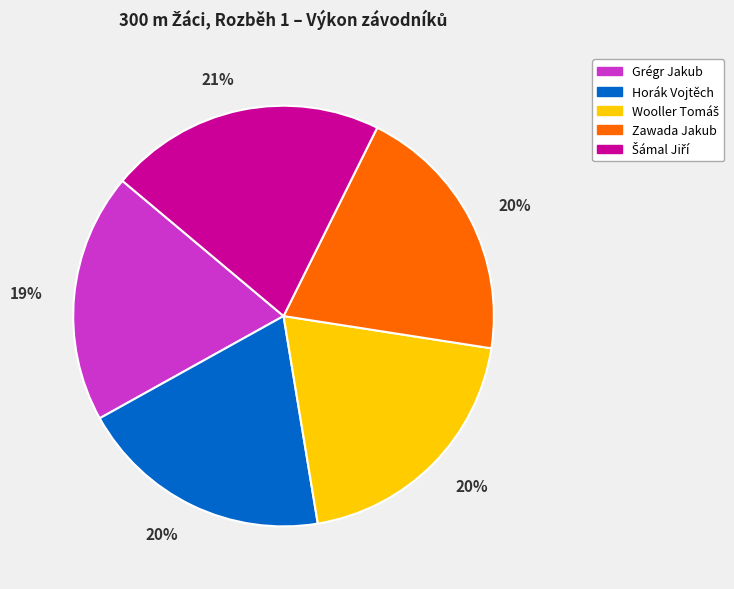

To the nearest percent, what is the average slice percentage?

20%